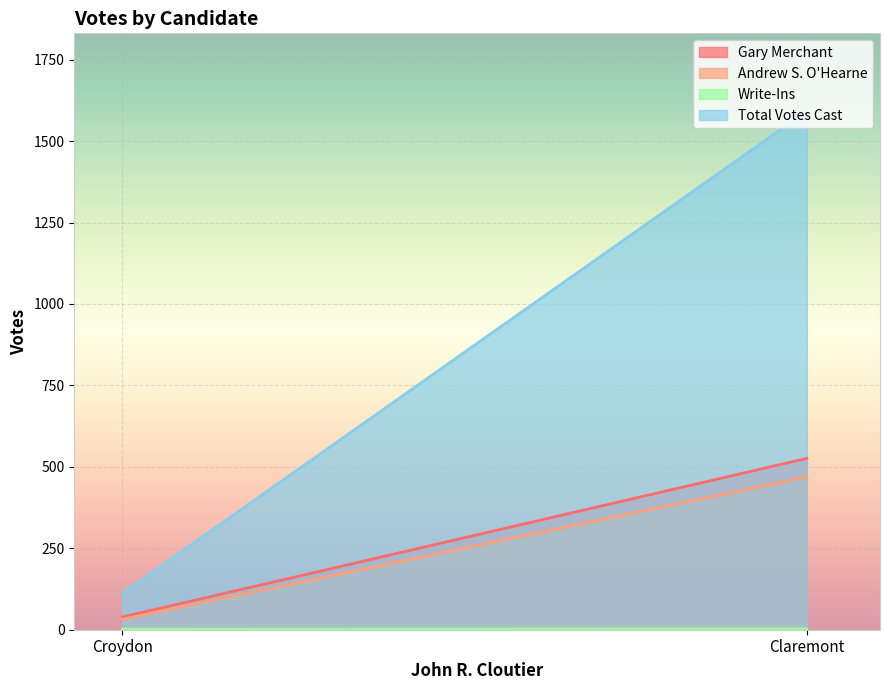

Between Croydon and Claremont, which is larger?

Claremont